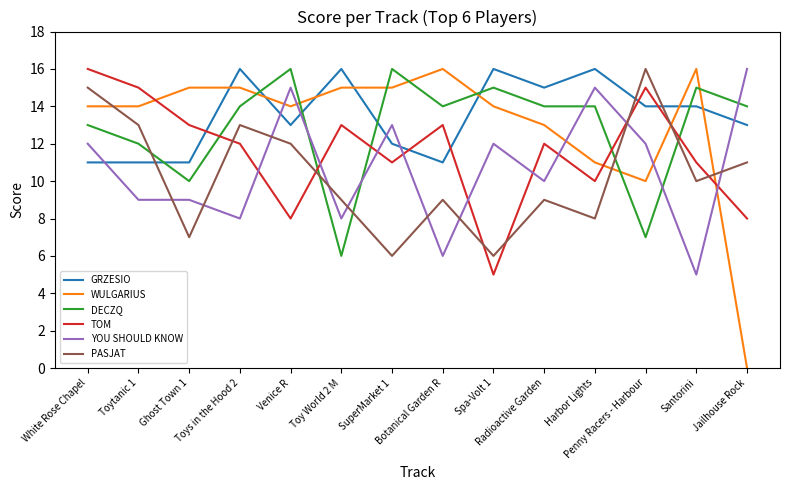

Which series has the widest spread of values?

WULGARIUS